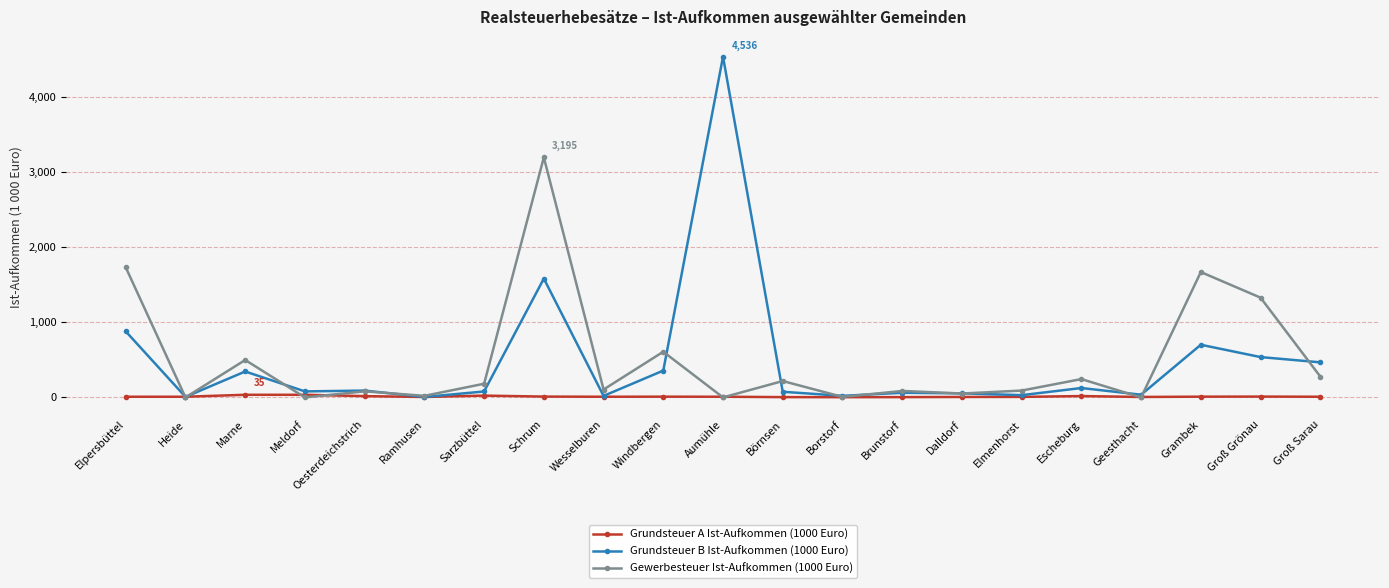

Does the chart display data point markers on the line(s)?

Yes